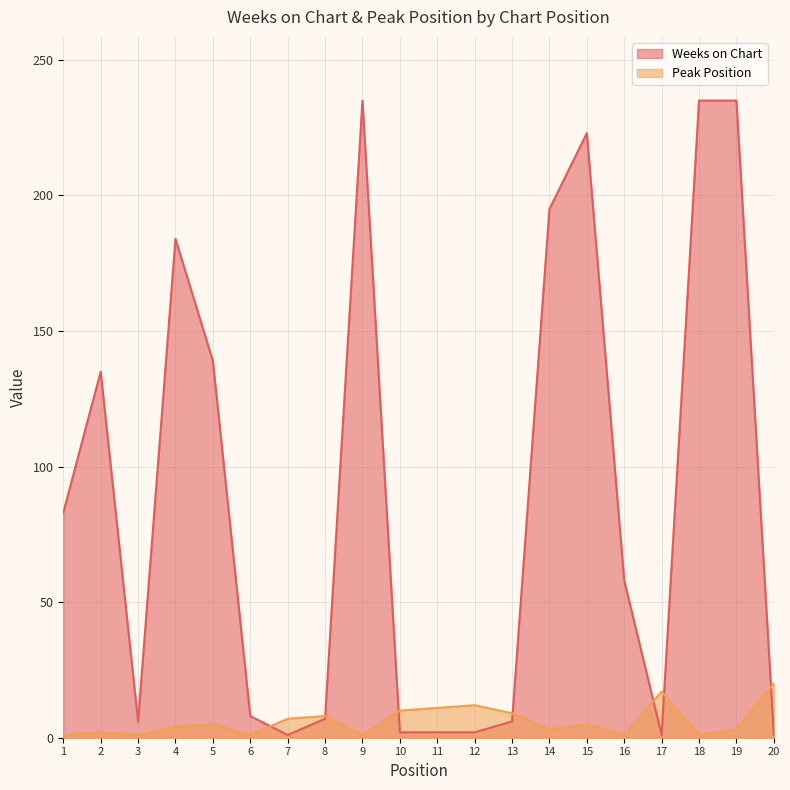

How many interior local valleys does the Peak Position series have?

6